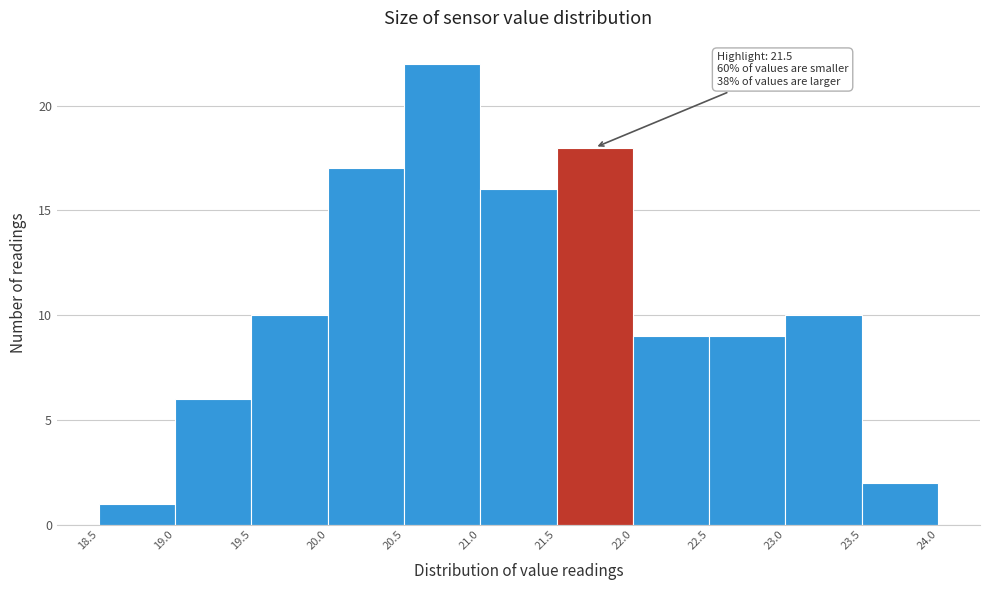

Over which range of the x-axis is the bar tallest?

20.5 to 21.0